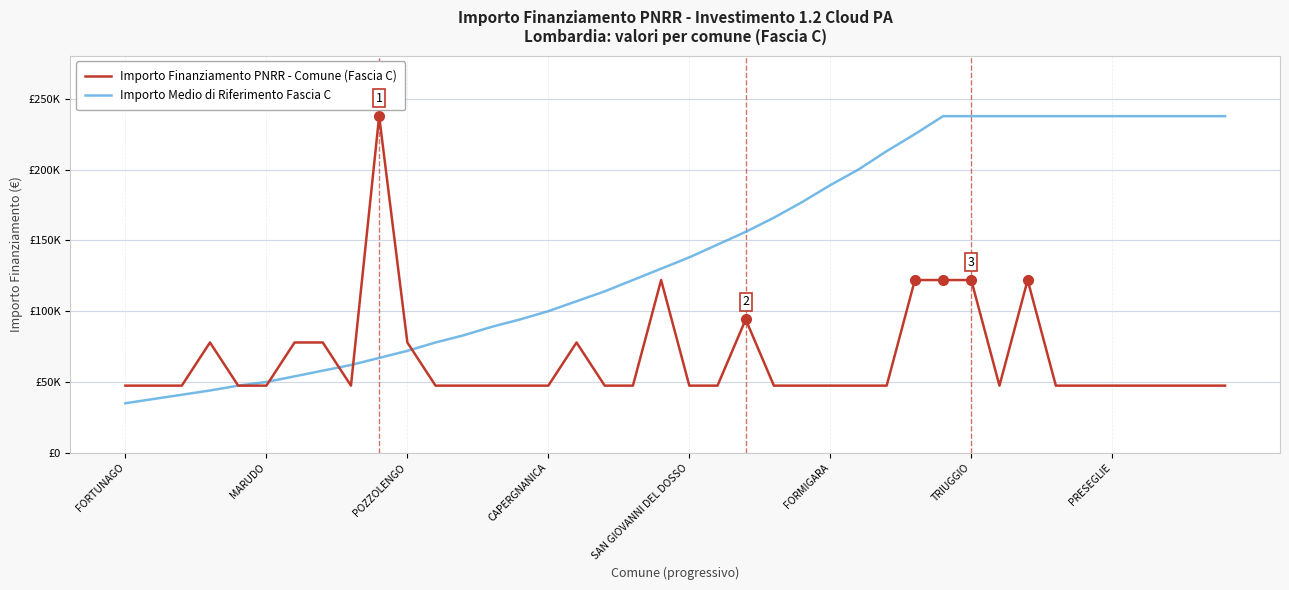

Reading left to right, list all the values displayed in this chart.

Importo Finanziamento PNRR - Comune (Fascia C): 47427	47427	47427	77897	47427	47427	77897	77897	47427	237681	77897	47427	47427	47427	47427	47427	77897	47427	47427	121992	47427	47427	94172	47427	47427	47427	47427	47427	121992	121992	121992	47427	121992	47427	47427	47427	47427	47427	47427	47427
Importo Medio di Riferimento Fascia C: 35000	38000	41000	44000	47427	50000	54000	58000	62000	67000	72000	77897	83000	89000	94172	100000	107000	114000	121992	130000	138000	147000	156000	166000	177000	189000	200000	213000	225000	237681	237681	237681	237681	237681	237681	237681	237681	237681	237681	237681